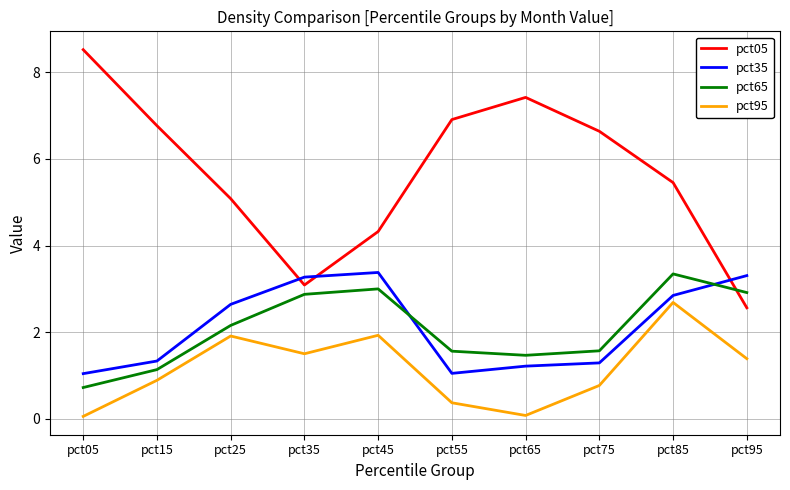

What value does the pct35 series have at pct35?

3.3